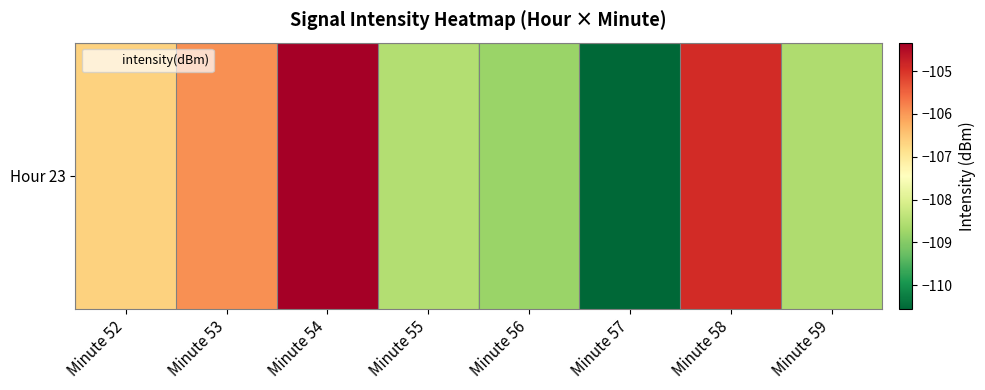

Rank the categories by value from highest to lowest.

Minute 54, Minute 58, Minute 53, Minute 52, Minute 55, Minute 59, Minute 56, Minute 57